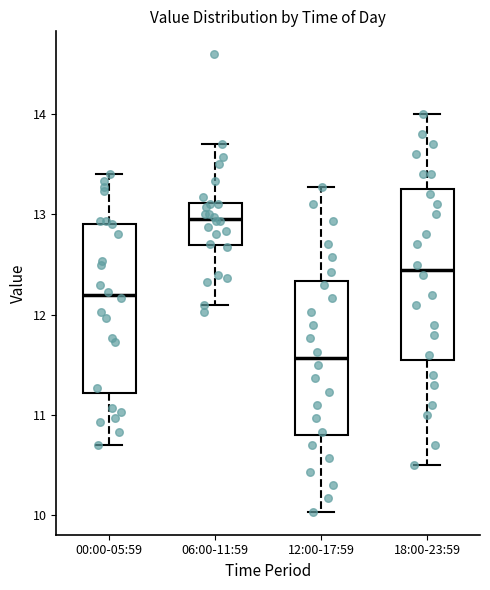

Where does the upper whisker of the box for 18:00-23:59 end on the y-axis? The values are not printed on the chart, so give them approximately, as read against the axis.

14.0